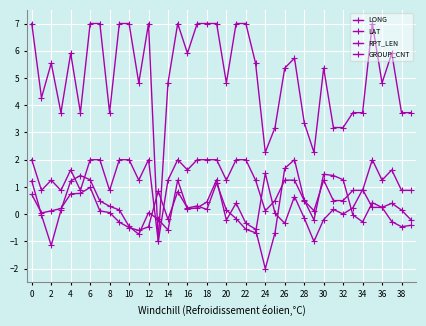

Count the number of data series in this chart.

4